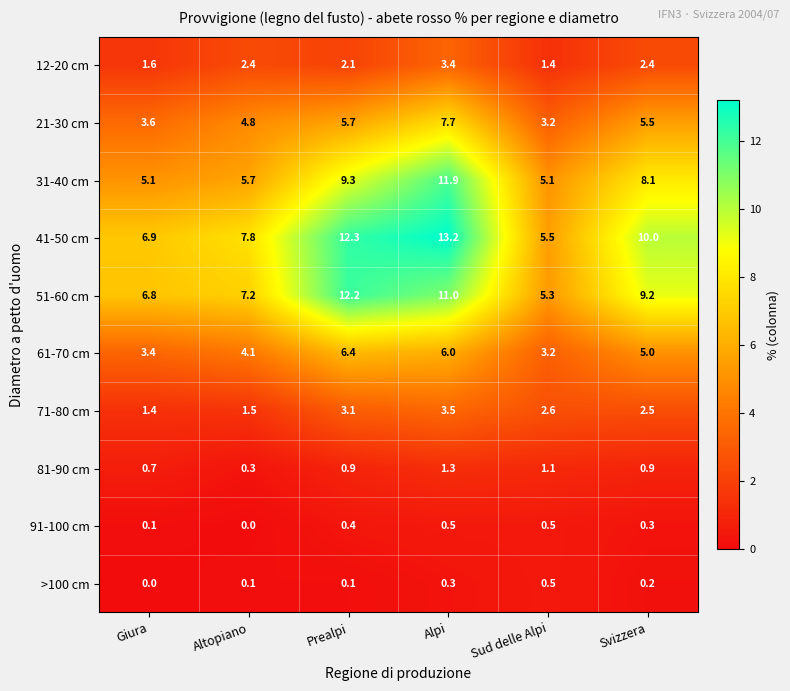

What is the difference between the highest and lowest values at Prealpi?

12.2